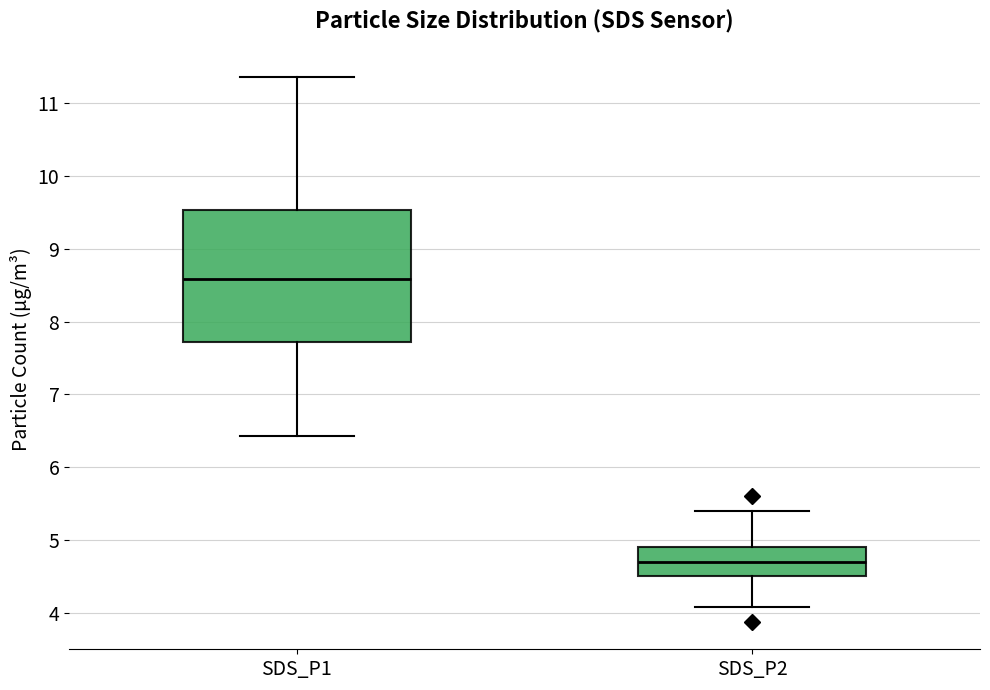

Reading left to right, transcribe this box plot: for each box, give where its median line is, the range the box spans, and where its two whiskers end, as read against the y-axis. The values are not printed on the chart, so give them approximately, as read against the axis.

SDS_P1: median 8.6, box 7.7 to 9.5, whiskers 6.4 to 11.4
SDS_P2: median 4.7, box 4.5 to 4.9, whiskers 4.1 to 5.4